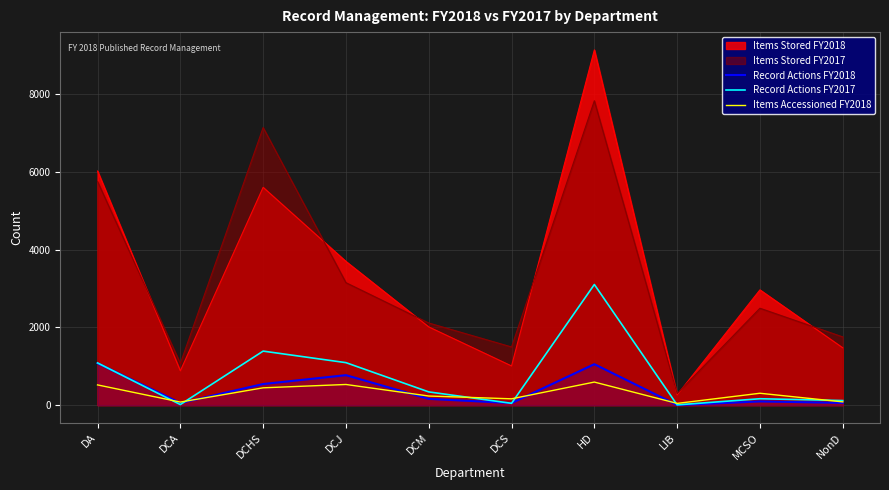

Which series ends up on top after the final intersection of Record Actions FY2017 and Record Actions FY2018?

Record Actions FY2017